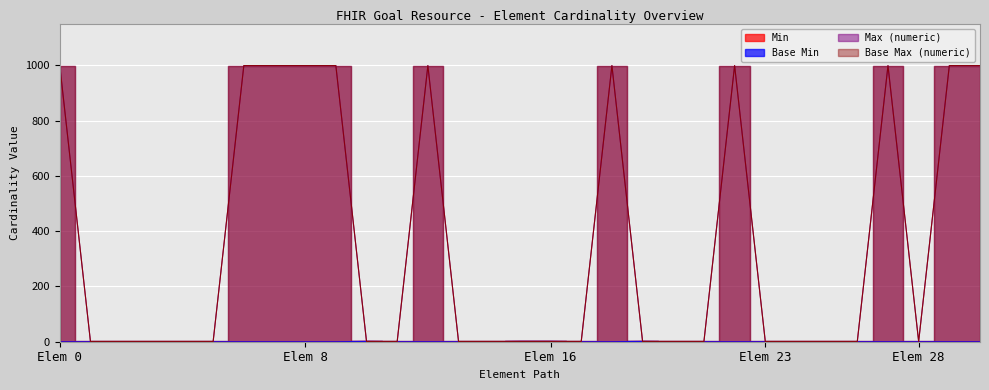

Reading right to left, list all the values displayed in this chart.

Min: 0	0	0	0	0	0	0	0	0	0	0	1	0	0	1	1	0	0	0	0	1	0	0	0	0	0	0	0	0	0	0
Base Min: 0	0	0	0	0	0	0	0	0	0	0	1	0	0	1	1	0	0	0	0	1	0	0	0	0	0	0	0	0	0	0
Max (numeric): 999	999	1	999	1	1	1	1	999	1	1	1	999	1	1	1	1	1	999	1	1	999	999	999	999	1	1	1	1	1	999
Base Max (numeric): 999	999	1	999	1	1	1	1	999	1	1	1	999	1	1	1	1	1	999	1	1	999	999	999	999	1	1	1	1	1	999